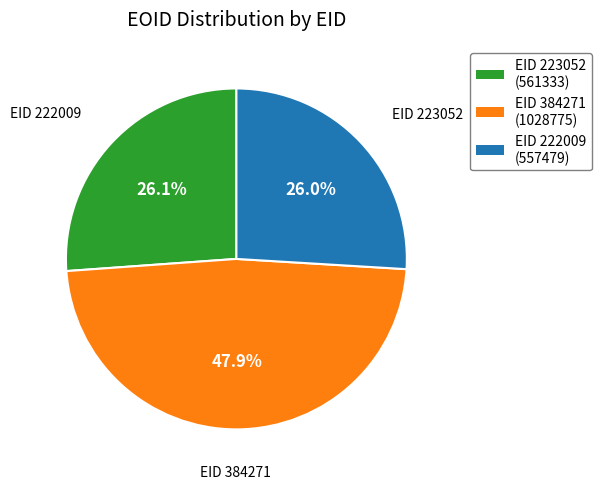

Does any single category account for the majority?

No